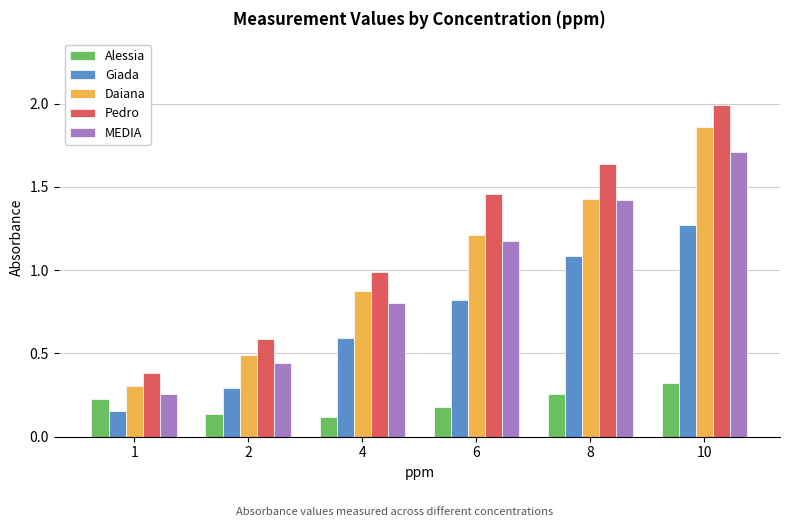

At which label does Pedro reach its minimum?

1